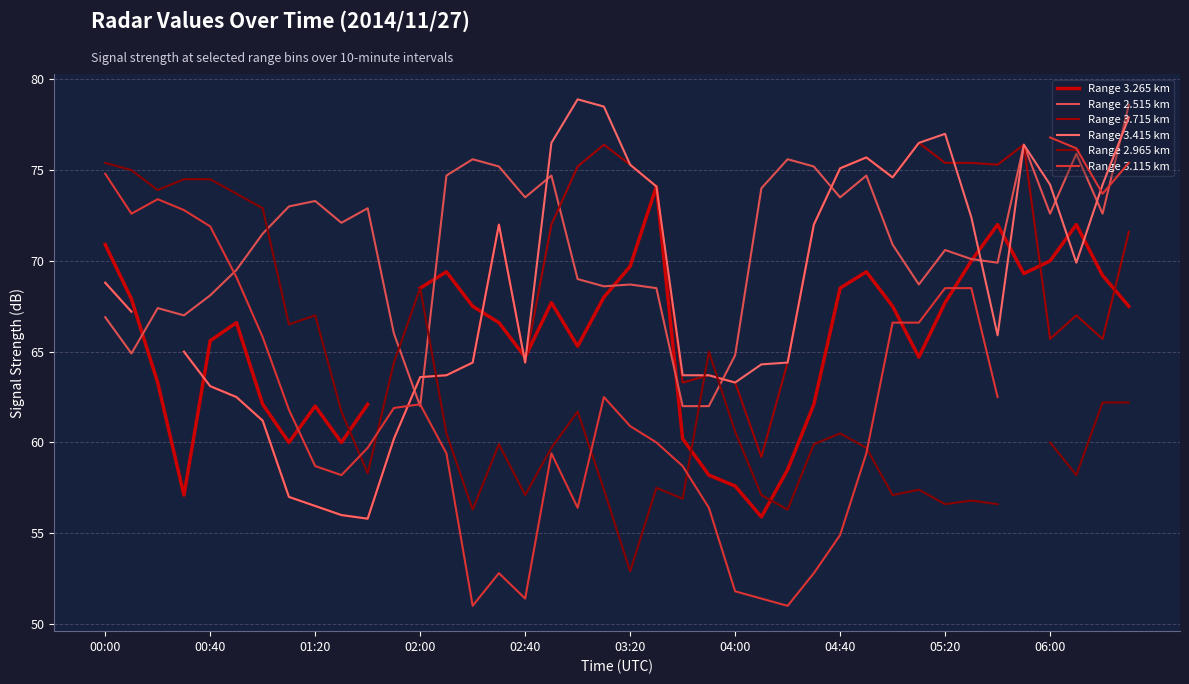

What is the lowest value of the Range 2.515 km series?

62.0